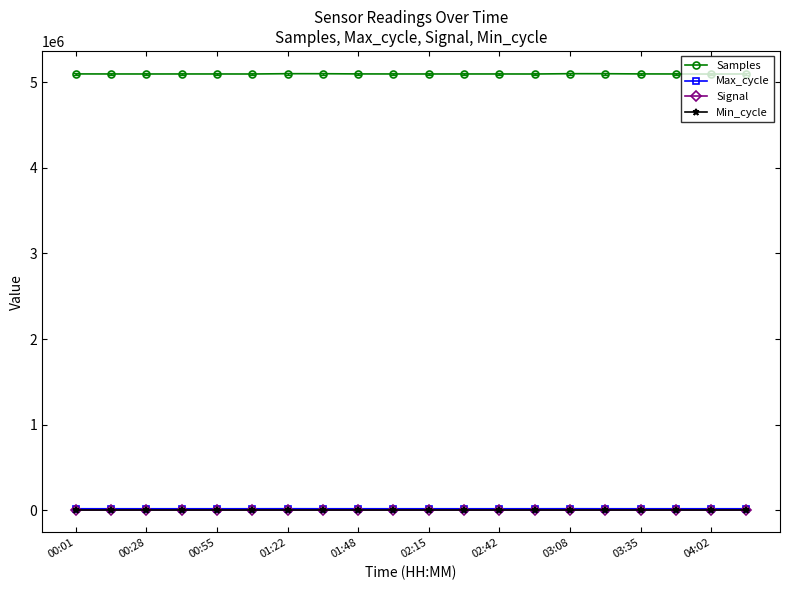

What is the greatest value displayed?

5097131